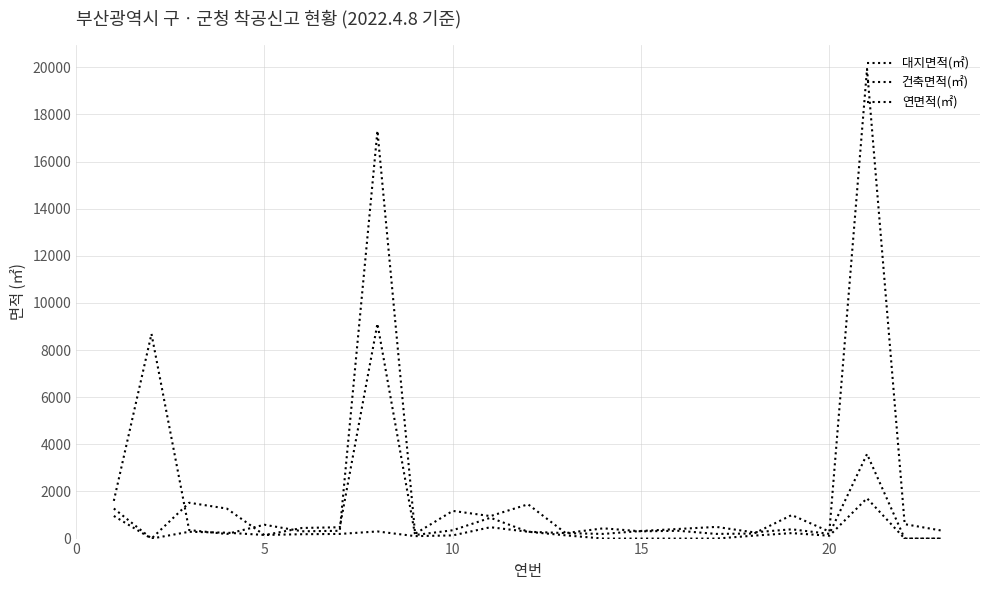

Which series has the largest total across all categories?

연면적(㎡)